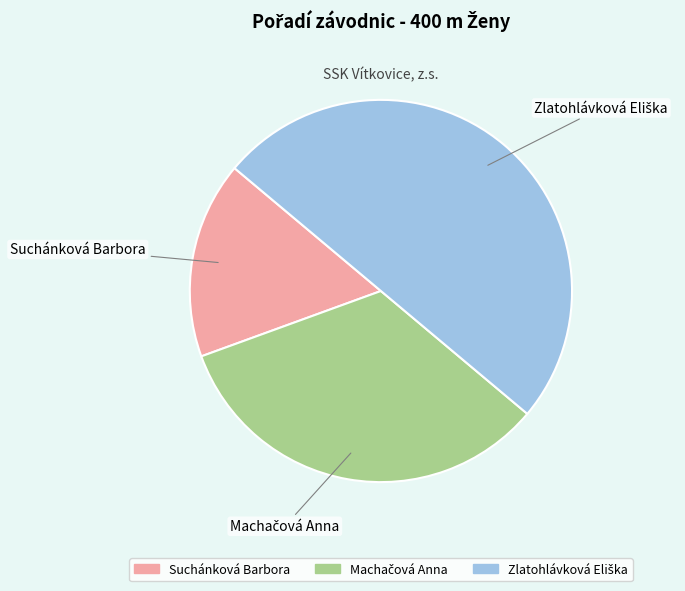

Is Suchánková Barbora the majority of the pie?

No